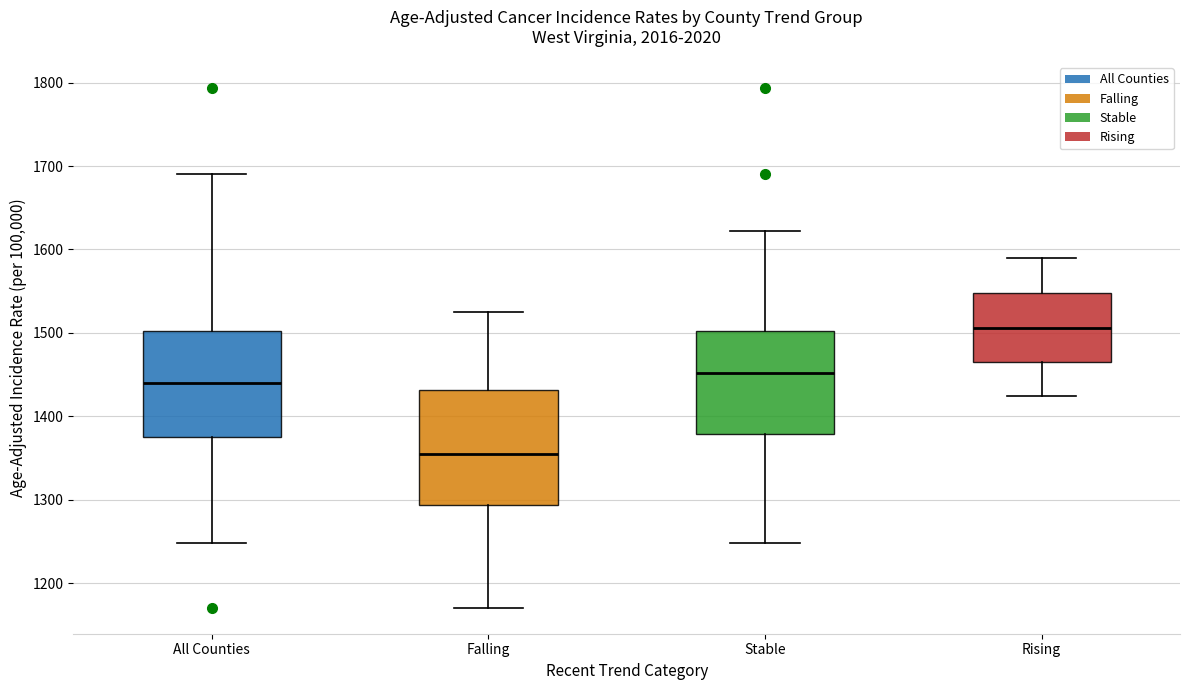

Comparing the boxes themselves (not the whiskers), which one is the tallest?

Falling